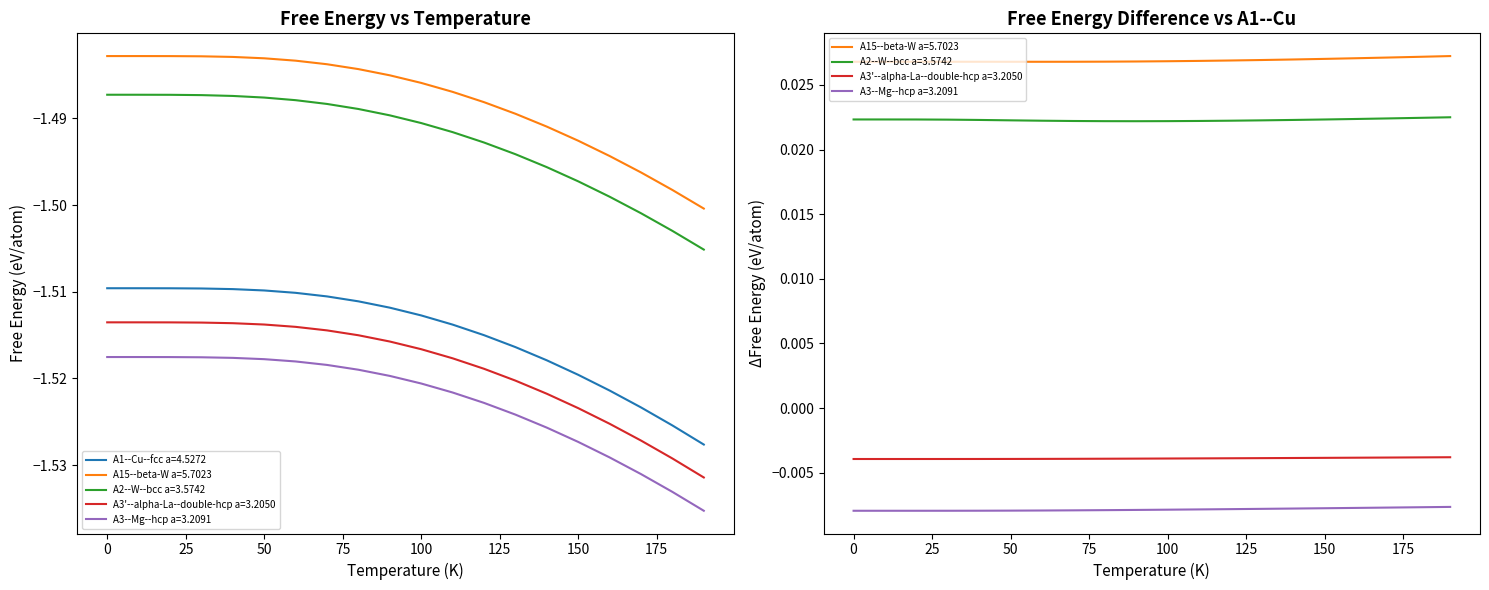

How many lines are shown in the chart?

5